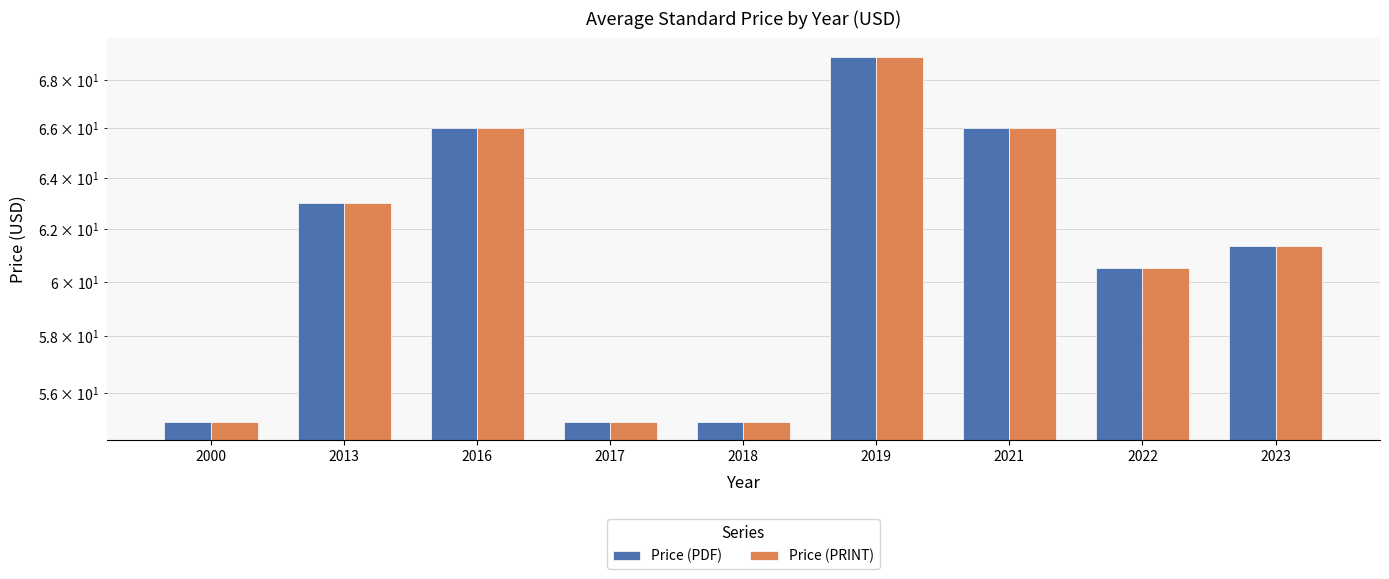

True or false: Price (PRINT) has a value of 66.0 at 2016.

True